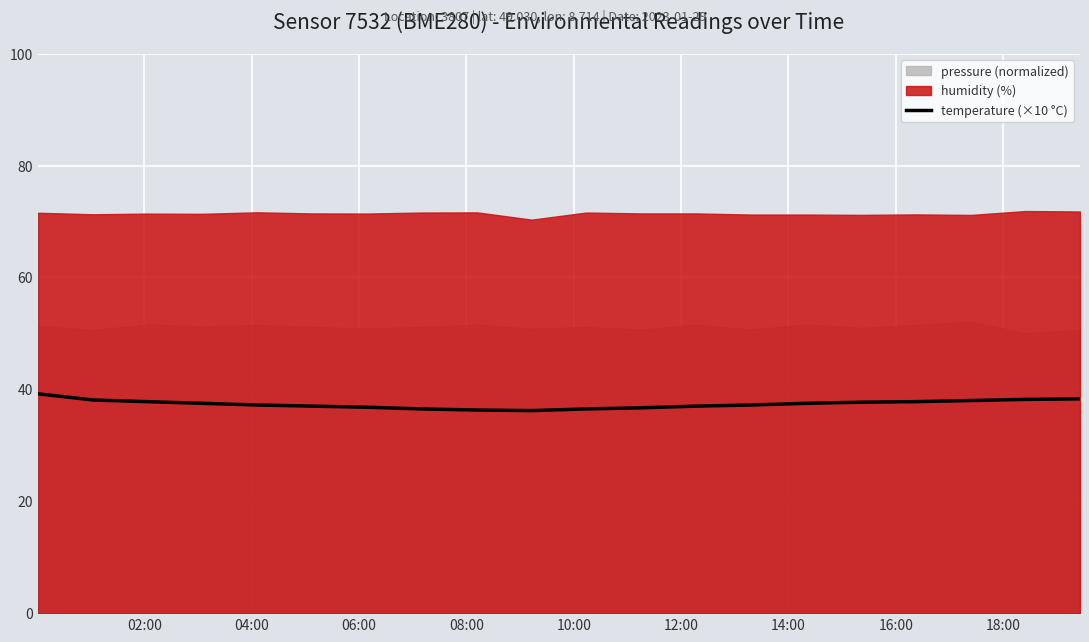

True or false: the data shows 17.5 at 16:00.

False